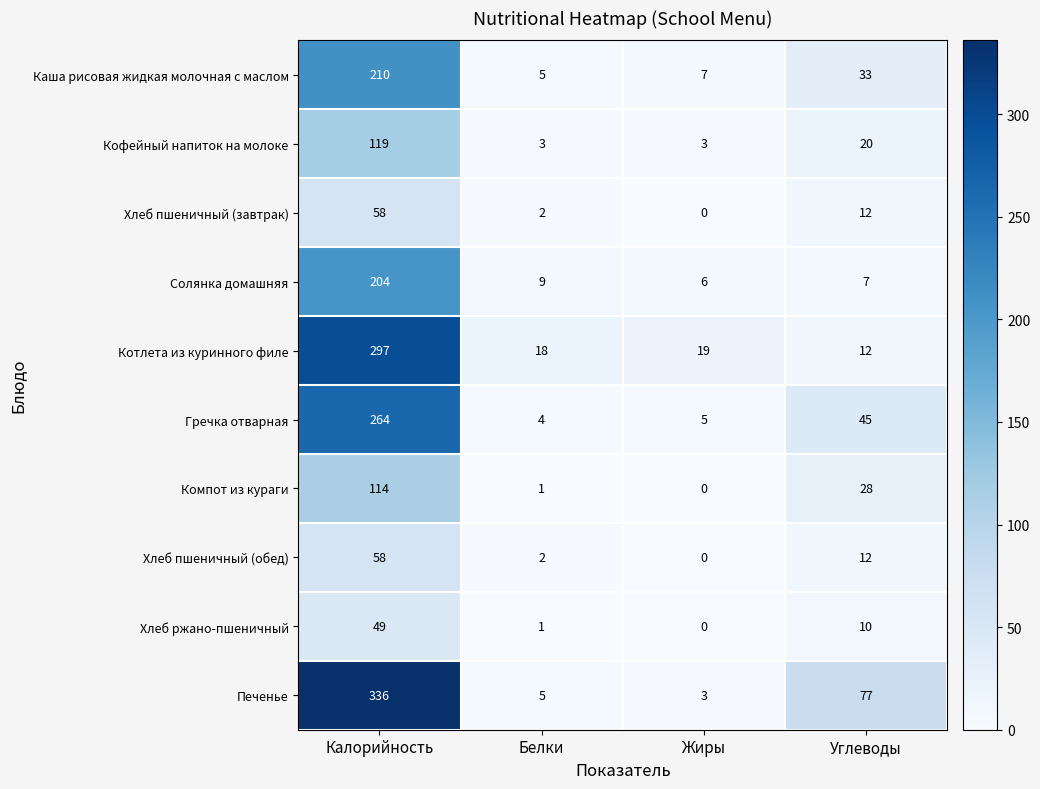

Between Калорийность and Белки, which series saw the biggest shift?

Печенье